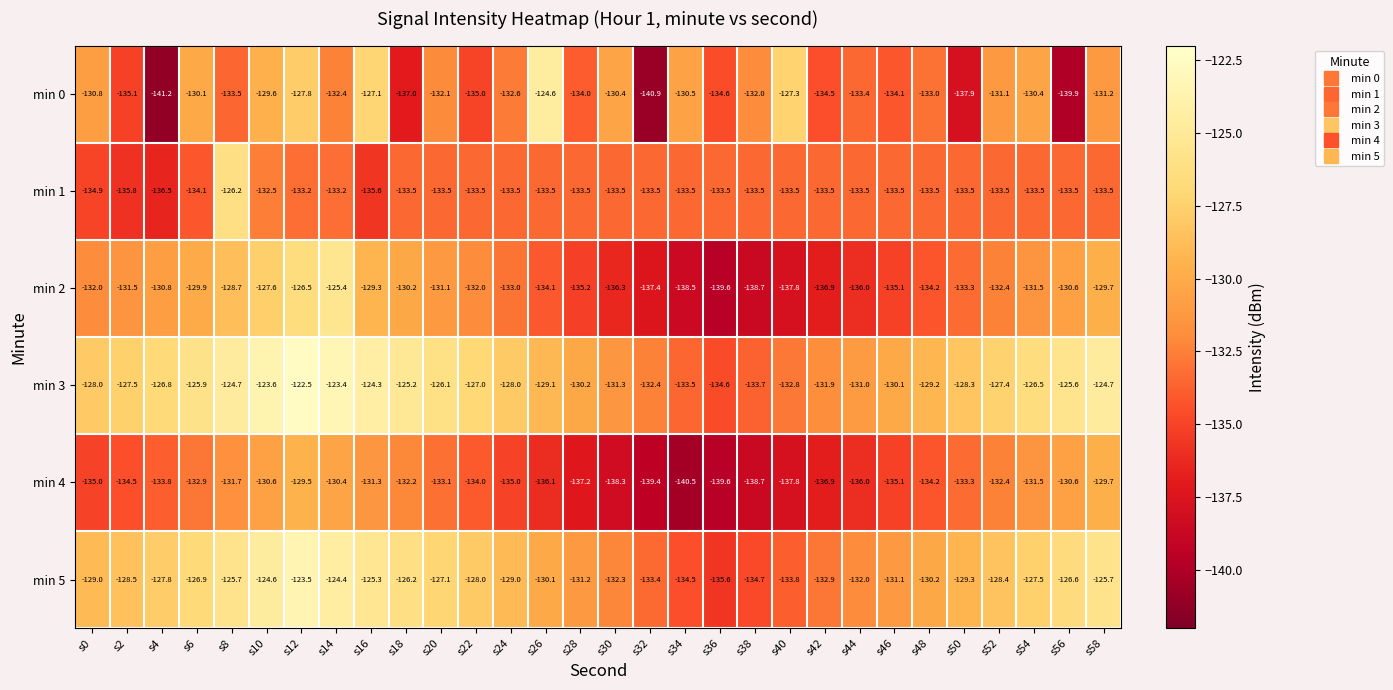

True or false: min 1 has a value of -65.1 at s12.

False